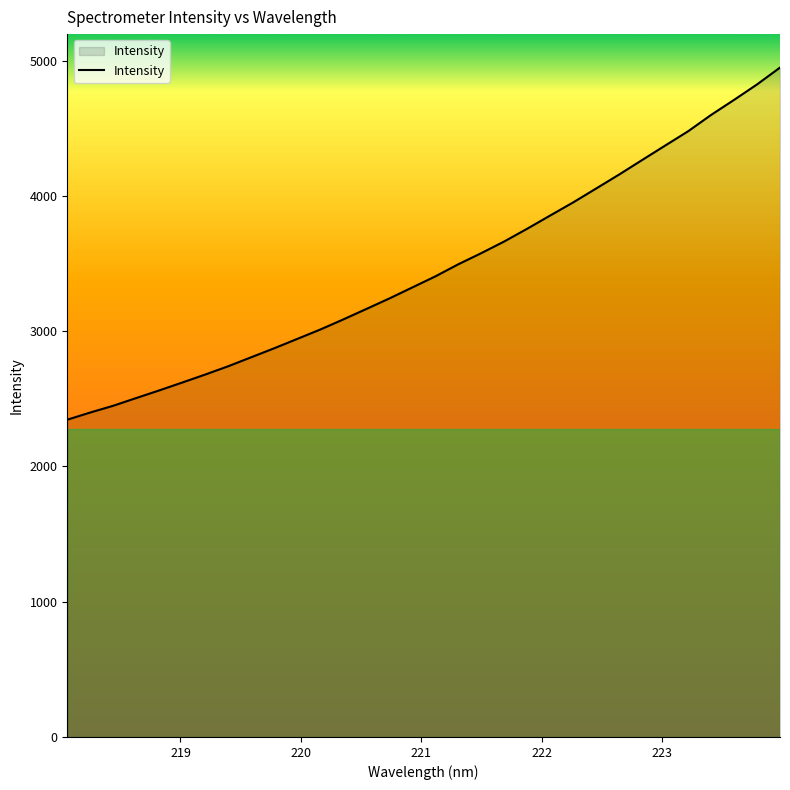

What is the greatest value displayed?

4948.7